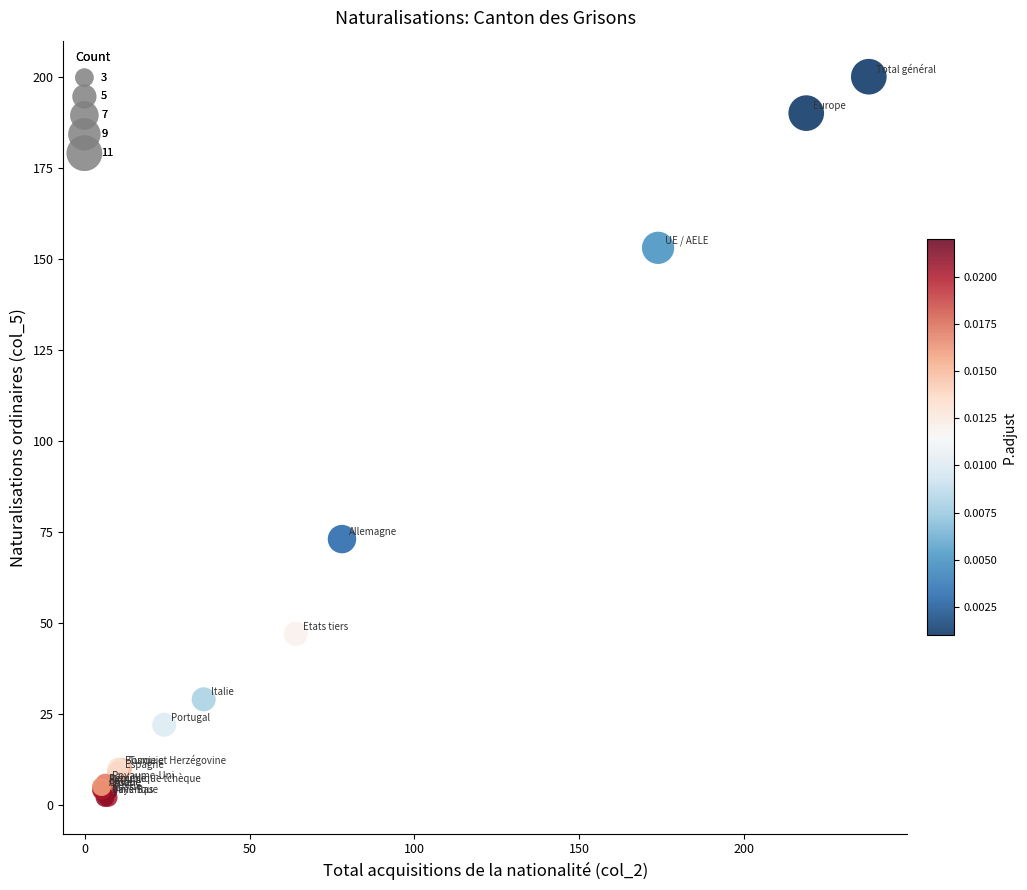

What Y value in the scatter plot is closest to 101?

73